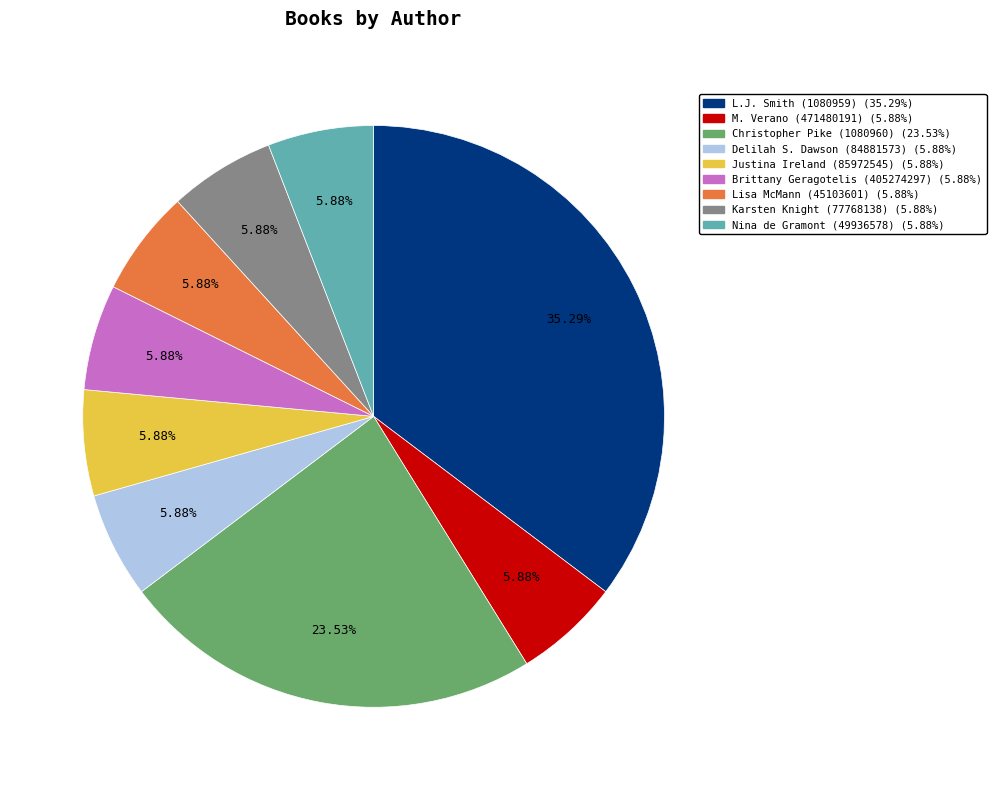

True or false: L.J. Smith (1080959) accounts for 35% of the total.

True